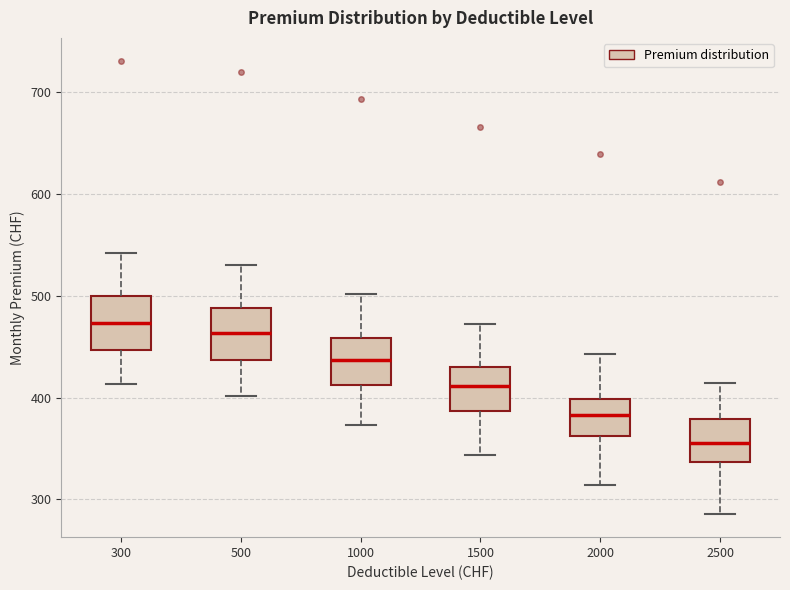

Which box's median line is the highest?

300